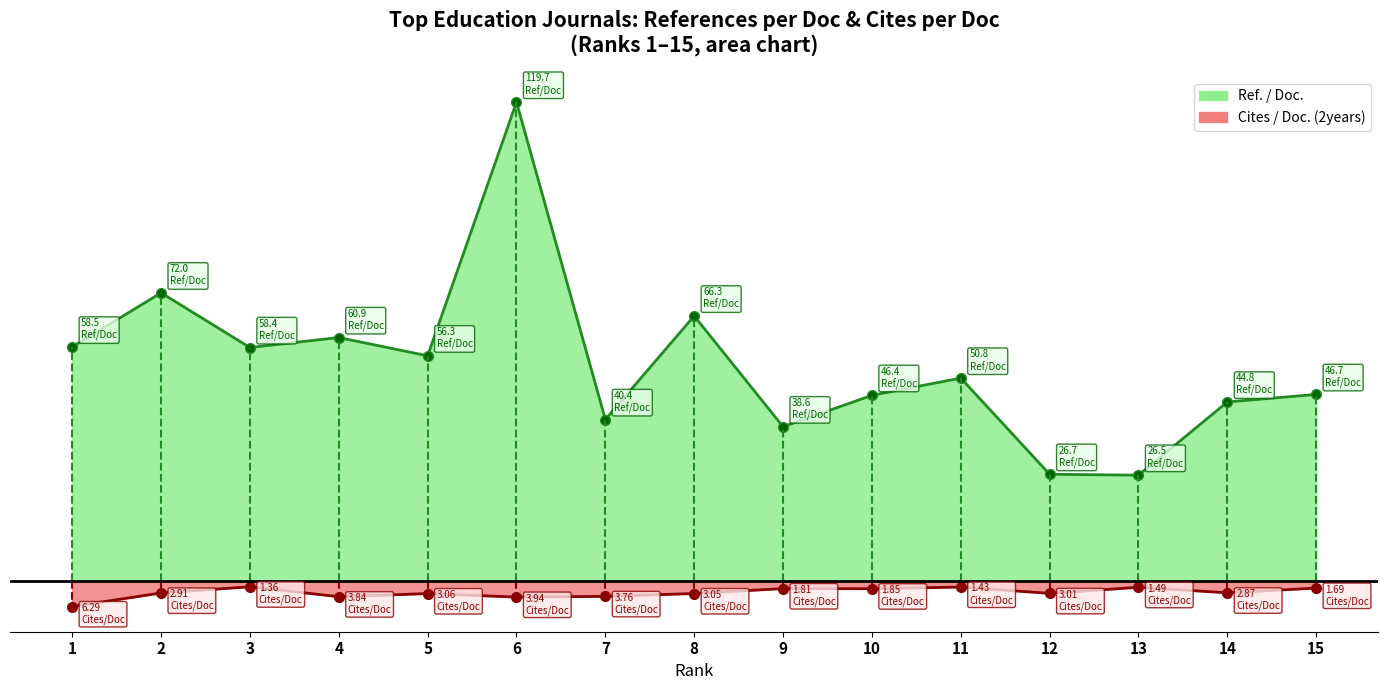

True or false: Cites / Doc. (2years) and Ref. / Doc. cross at least once.

False